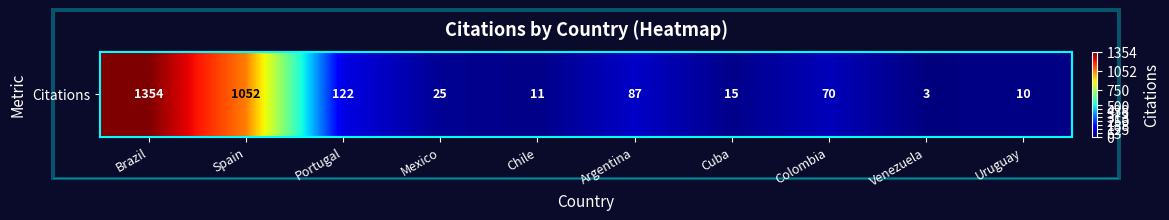

What is the ratio of the value at Uruguay to the value at Venezuela?

3.3